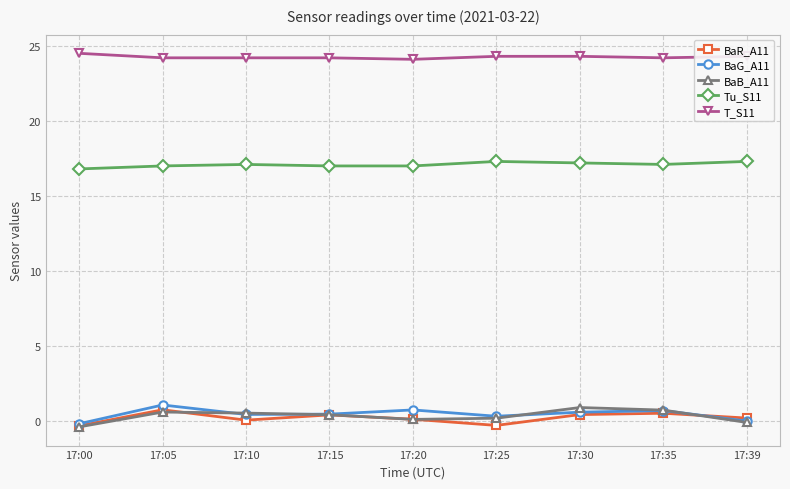

What is the maximum value for BaB_A11?

0.9